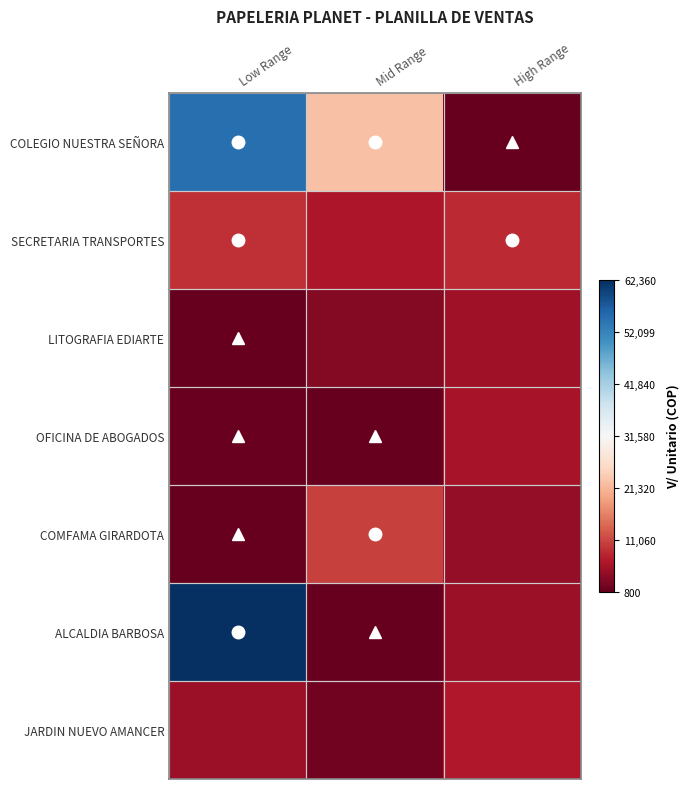

Reading left to right, list all the values displayed in this chart.

COLEGIO NUESTRA SEÑORA: Low Range=0.9	Mid Range=0.4	High Range=0.0
SECRETARIA TRANSPORTES: Low Range=0.1	Mid Range=0.1	High Range=0.1
LITOGRAFIA EDIARTE: Low Range=0.0	Mid Range=0.0	High Range=0.1
OFICINA DE ABOGADOS: Low Range=0.0	Mid Range=0.0	High Range=0.1
COMFAMA GIRARDOTA: Low Range=0.0	Mid Range=0.2	High Range=0.1
ALCALDIA BARBOSA: Low Range=1.0	Mid Range=0.0	High Range=0.1
JARDIN NUEVO AMANCER: Low Range=0.1	Mid Range=0.0	High Range=0.1